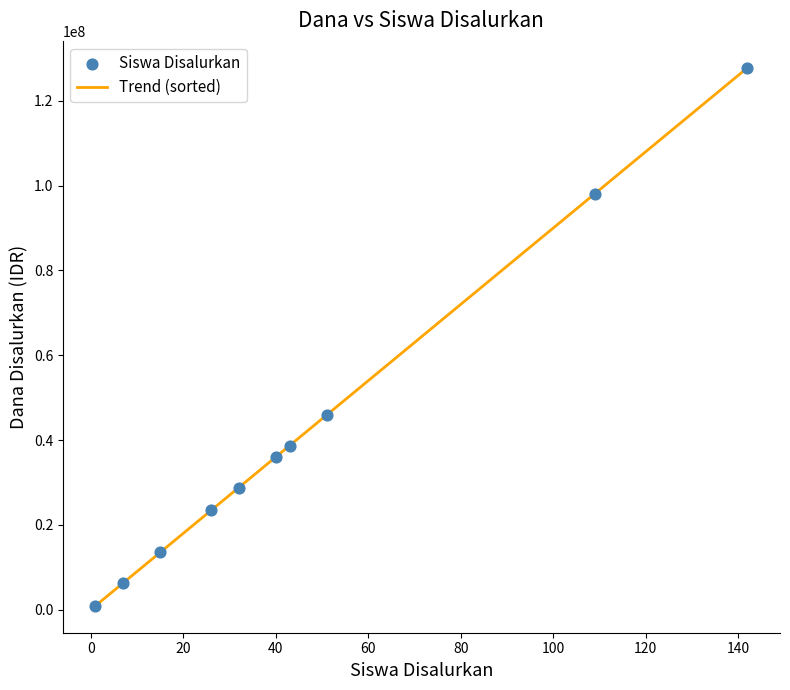

What is the maximum value shown in the chart?

127800000